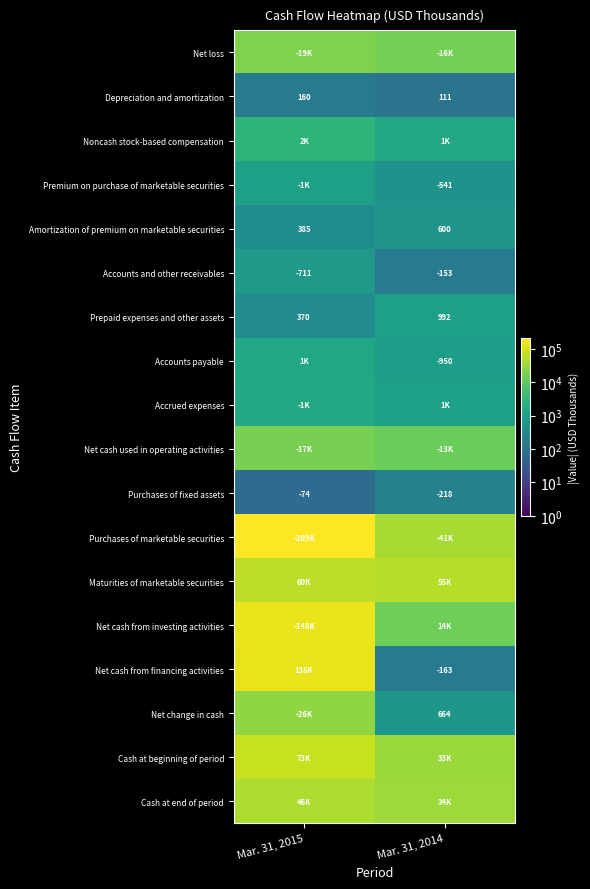

What is the total value across all series at Mar. 31, 2015?

749999